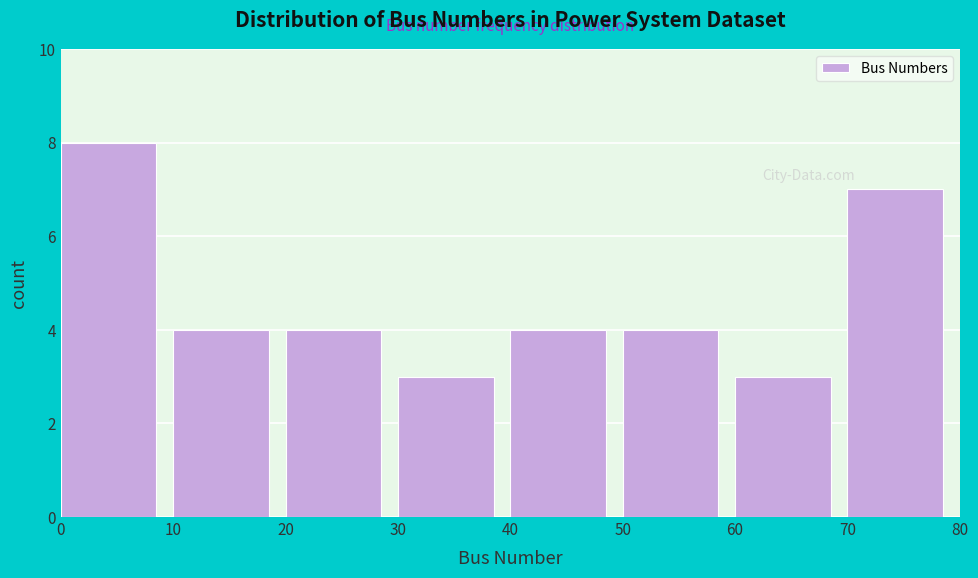

How tall is the bar that spans 30 to 40 on the x-axis? The values are not printed on the chart, so give them approximately, as read against the axis.

3